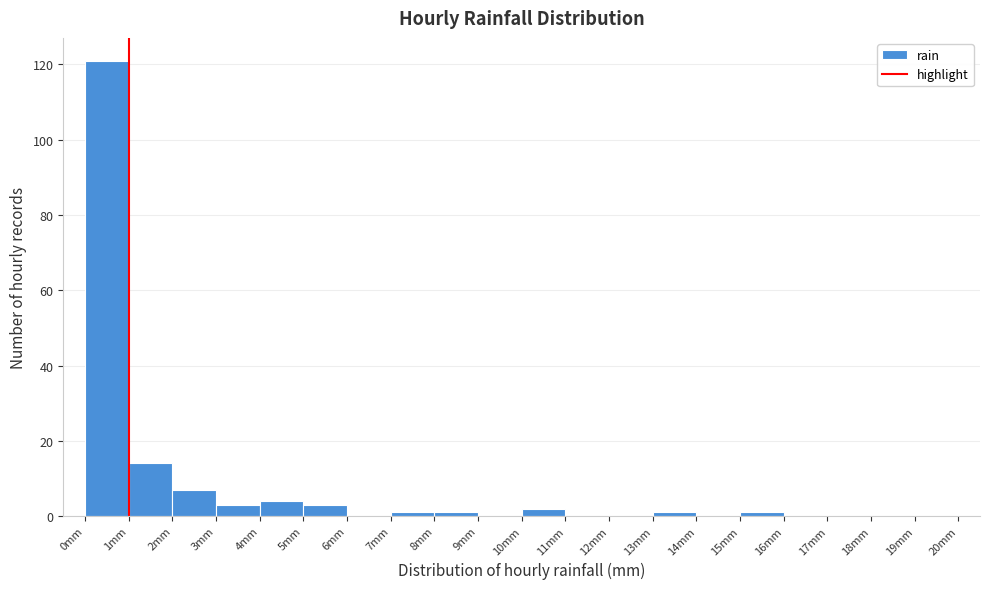

Over which range of the x-axis is the bar tallest?

0 to 1